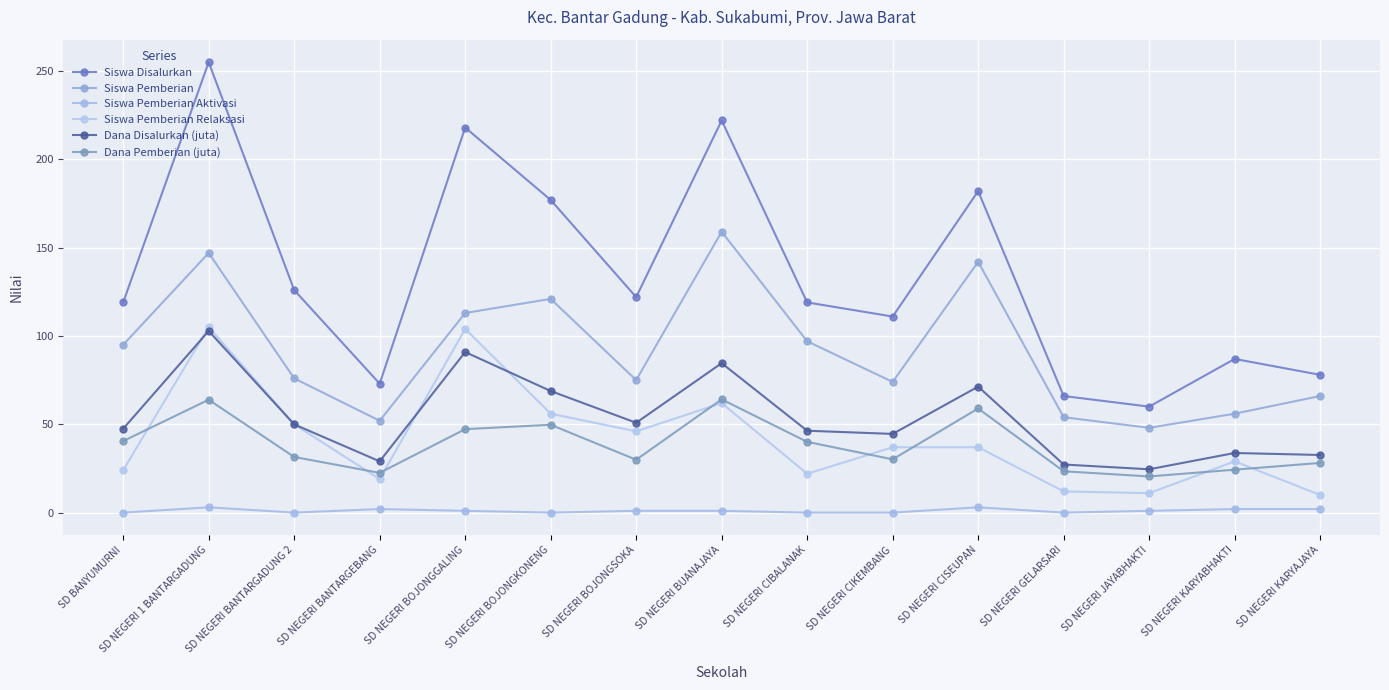

True or false: Siswa Pemberian Aktivasi has more than 2 points higher than both neighbors.

True